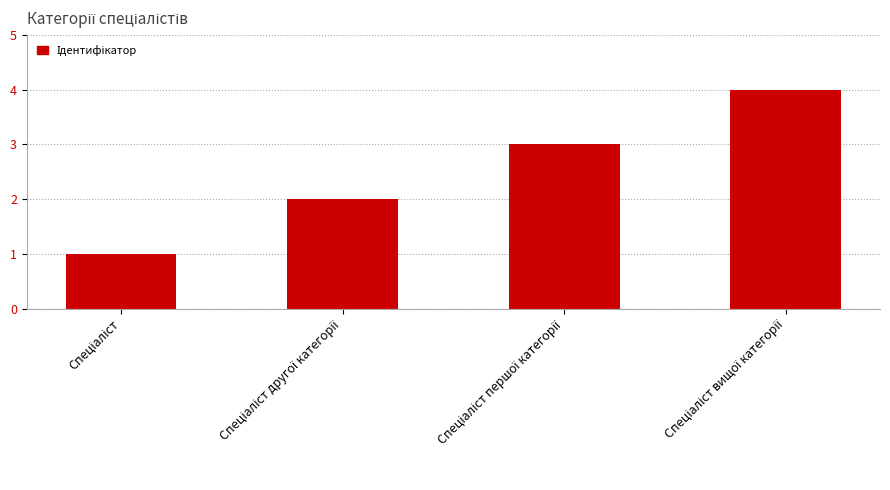

What is the greatest value displayed?

4